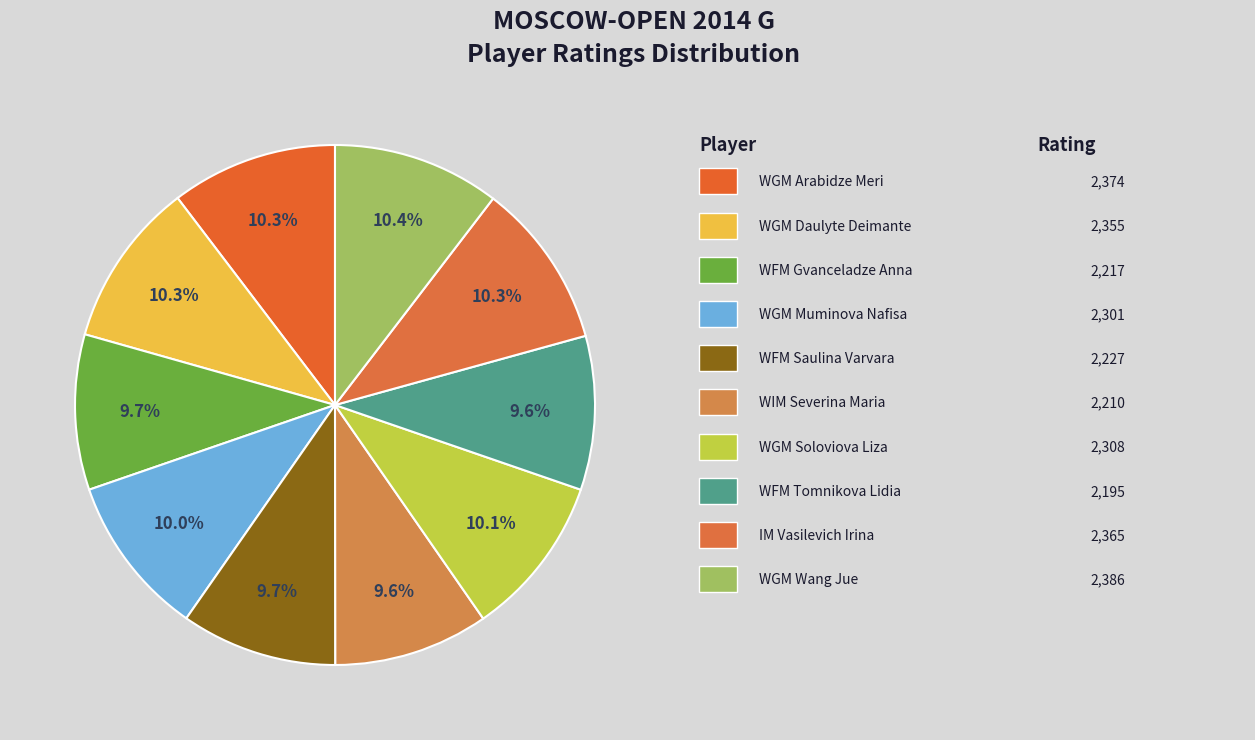

Rank the categories by value from lowest to highest.

Tomnikova Lidia, Severina Maria, Gvanceladze Anna, Saulina Varvara, Muminova Nafisa, Soloviova Liza, Daulyte Deimante, Vasilevich Irina, Arabidze Meri, Wang Jue